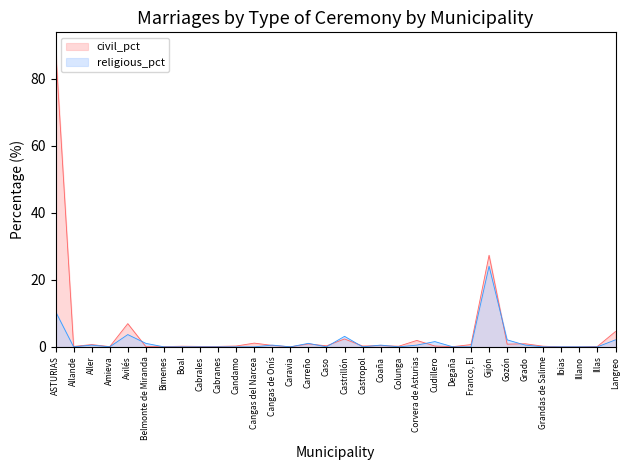

At which label is total_pct closest to 44?

Gijón